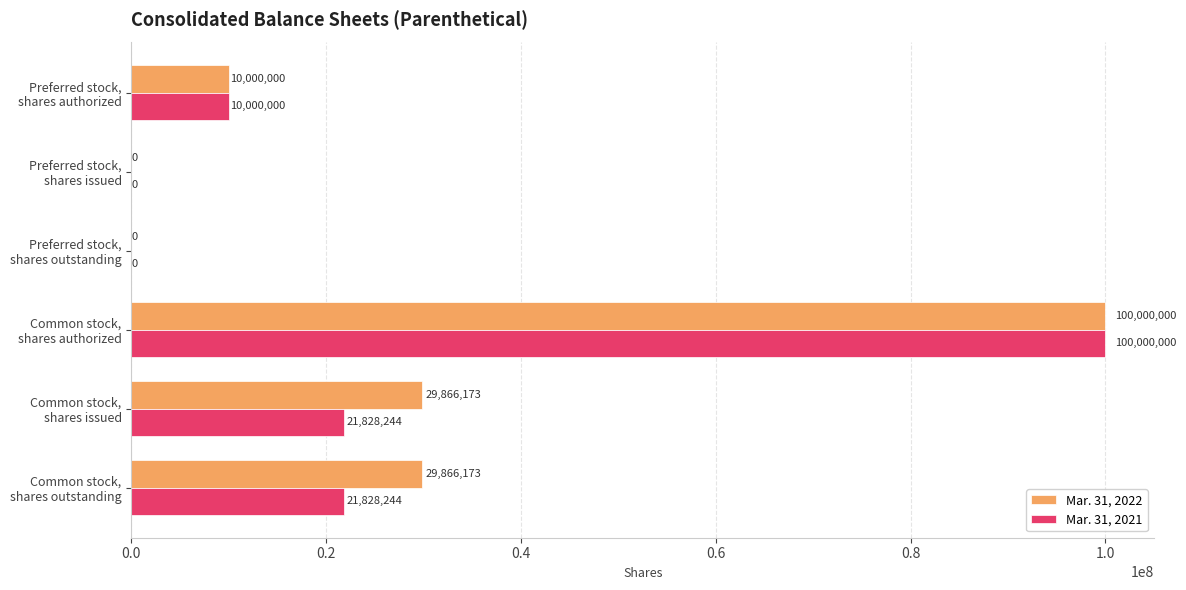

How many series are shown in this chart?

2